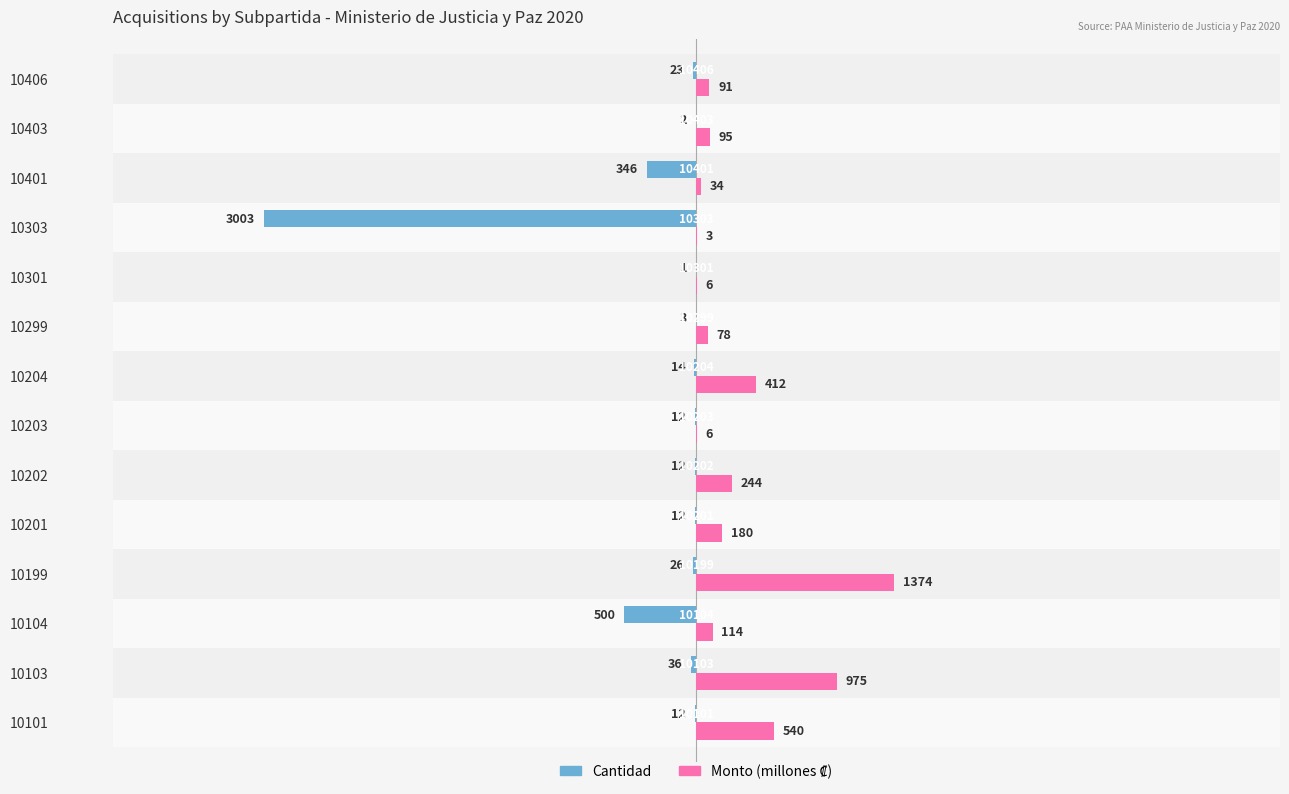

Which series has the largest range (max minus min)?

Cantidad